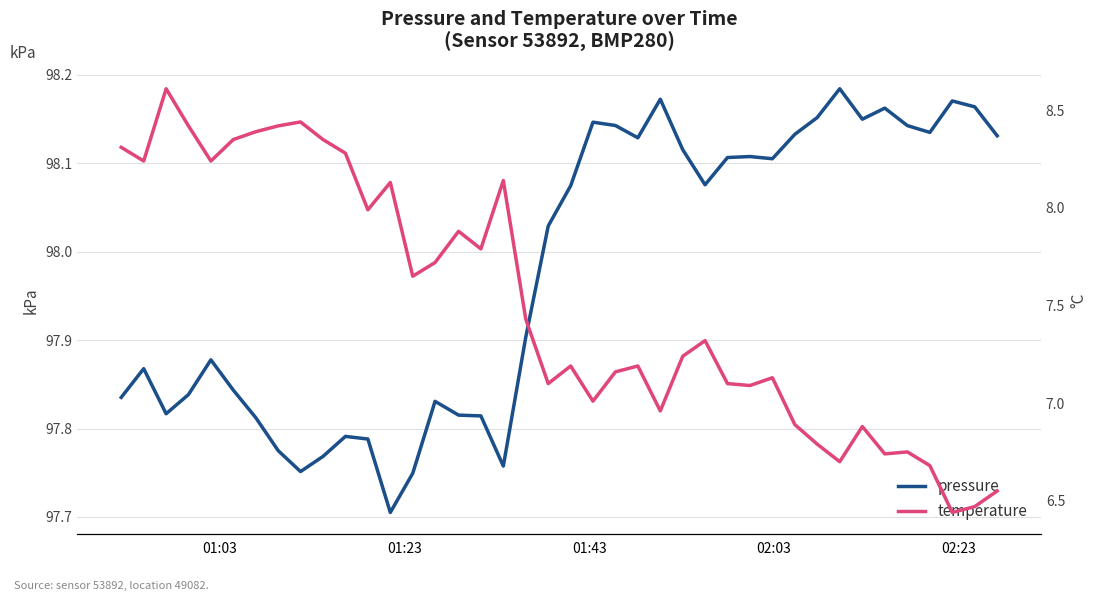

Which series has the largest range (max minus min)?

temperature